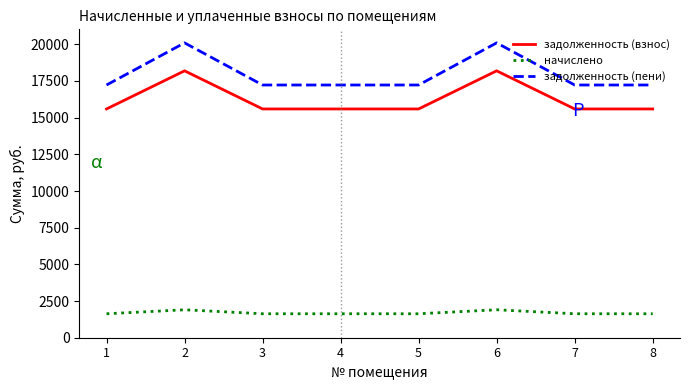

Is it true that начислено equals 1633.0 at 5?

True